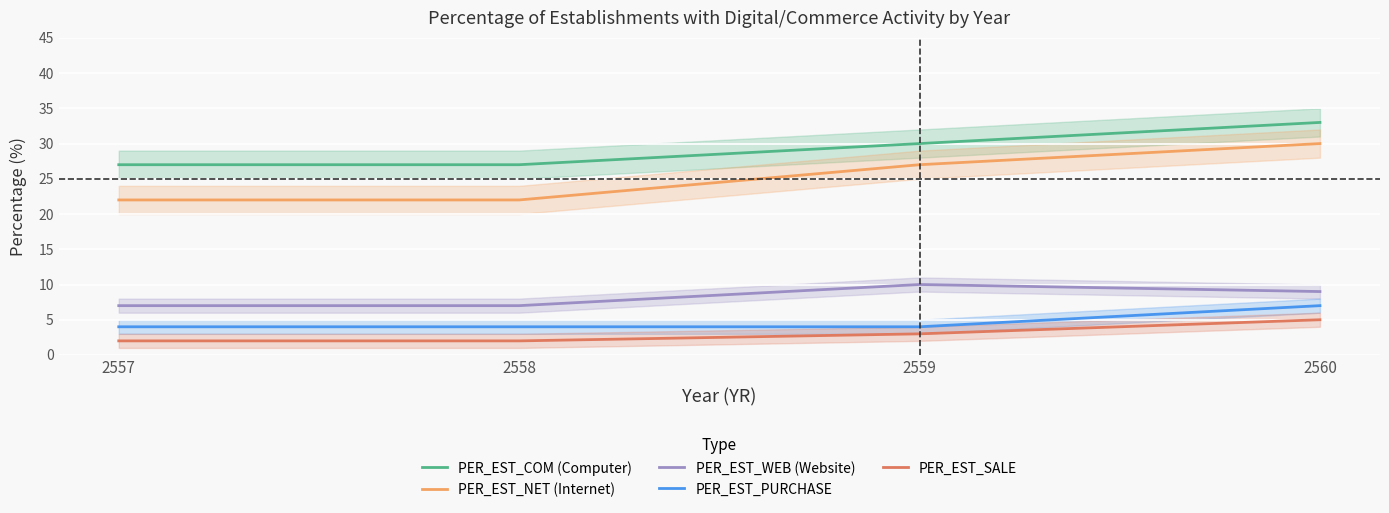

What is the minimum value for PER_EST_PURCHASE?

4